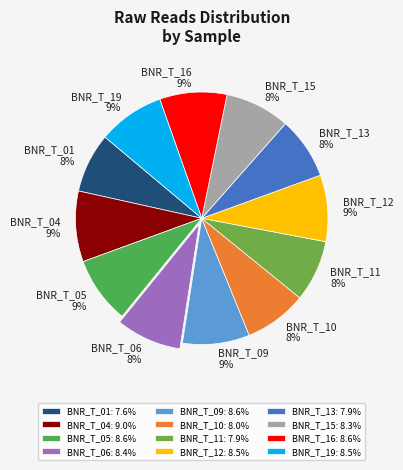

To the nearest percent, what is the difference between the largest and smallest slice percentages?

1%